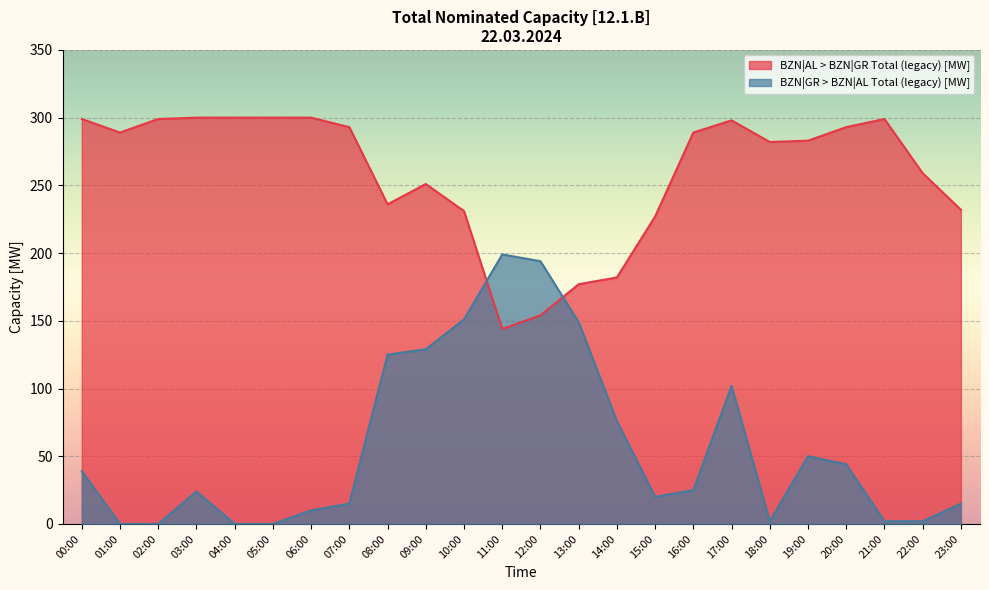

What is the highest value of the BZN|AL > BZN|GR Total (legacy) [MW] series?

300